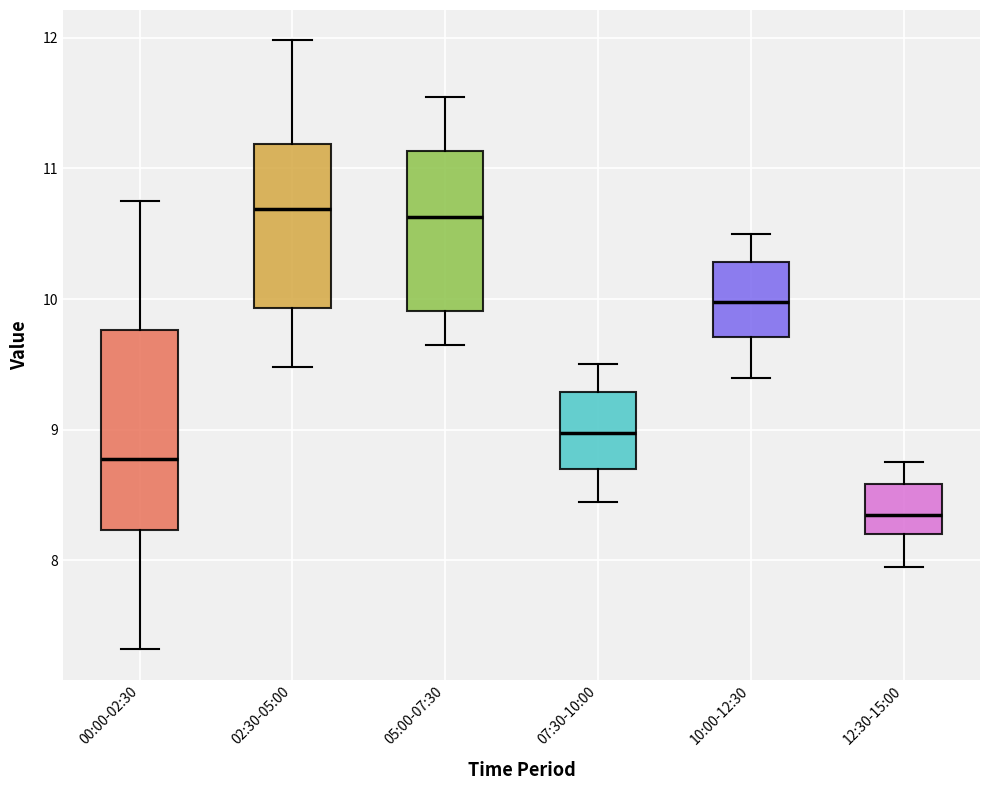

Reading left to right, read every box against the y-axis: the position of its median line, the range the box covers, and the ends of its whiskers. The values are not printed on the chart, so give them approximately, as read against the axis.

00:00-02:30: median 8.8, box 8.2 to 9.8, whiskers 7.3 to 10.8
02:30-05:00: median 10.7, box 9.9 to 11.2, whiskers 9.5 to 12.0
05:00-07:30: median 10.6, box 9.9 to 11.1, whiskers 9.7 to 11.6
07:30-10:00: median 9.0, box 8.7 to 9.3, whiskers 8.5 to 9.5
10:00-12:30: median 10.0, box 9.7 to 10.3, whiskers 9.4 to 10.5
12:30-15:00: median 8.4, box 8.2 to 8.6, whiskers 8.0 to 8.8